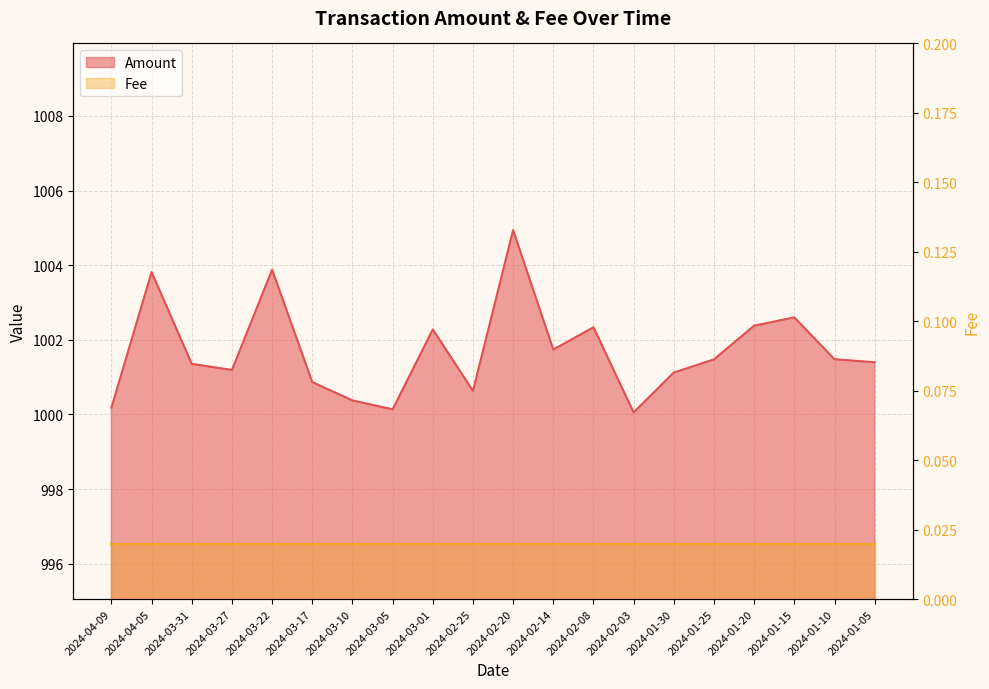

What value does the data have at 2024-03-05?

1000.1